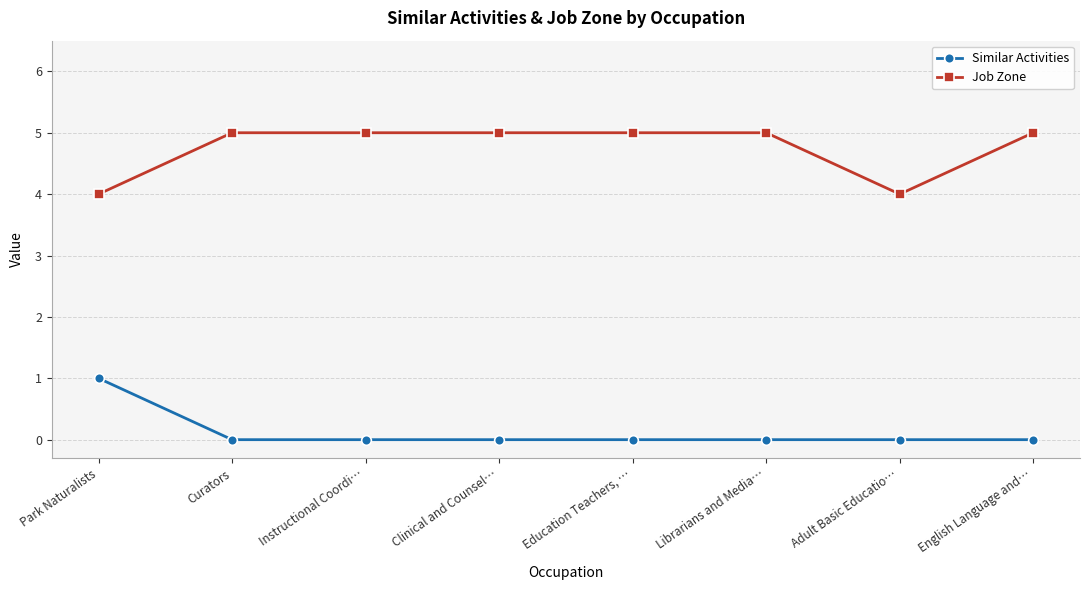

What is the spread (max minus min) of values at English Language and…?

5